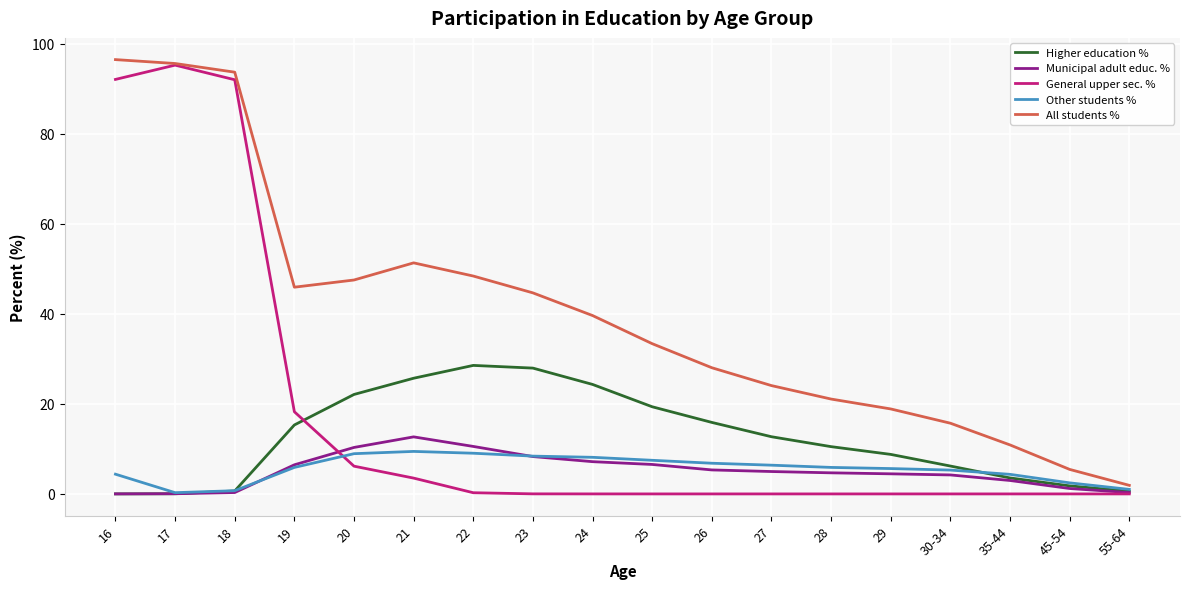

Is it true that General upper sec. % equals 0.0 at 23?

True